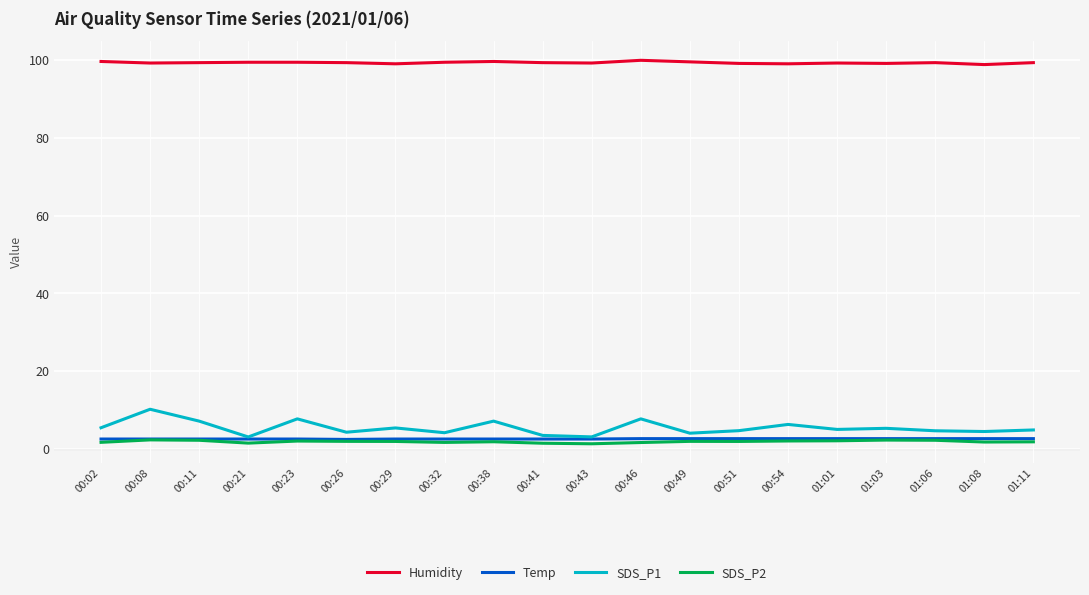

Which series has the largest range (max minus min)?

SDS_P1